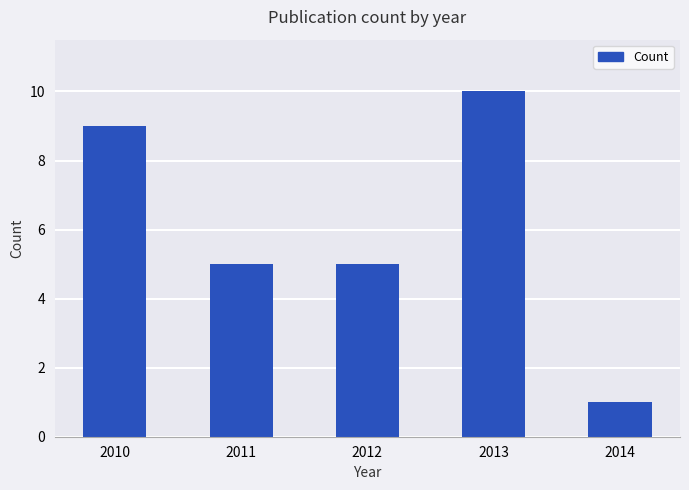

Reading left to right, extract all data points from this chart.

2010=9	2011=5	2012=5	2013=10	2014=1